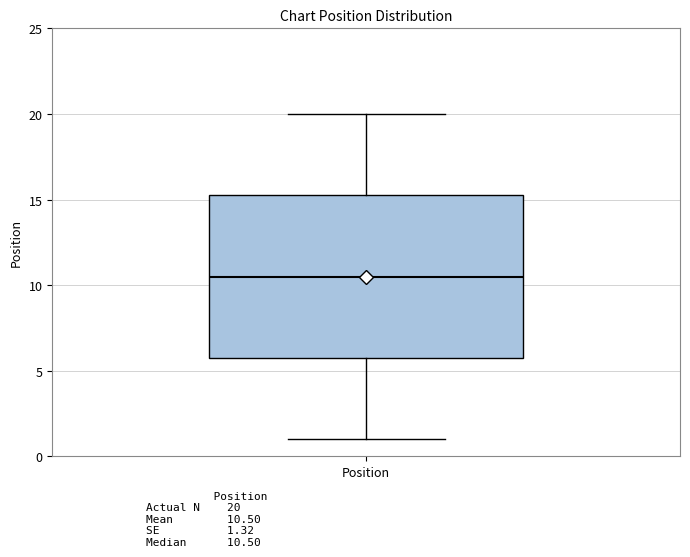

Read this box plot against the y-axis: the position of the median line, the range covered by the box, and the ends of both whiskers. The values are not printed on the chart, so give them approximately, as read against the axis.

median 10.5, box 6.0 to 15.5, whiskers 1.0 to 20.0